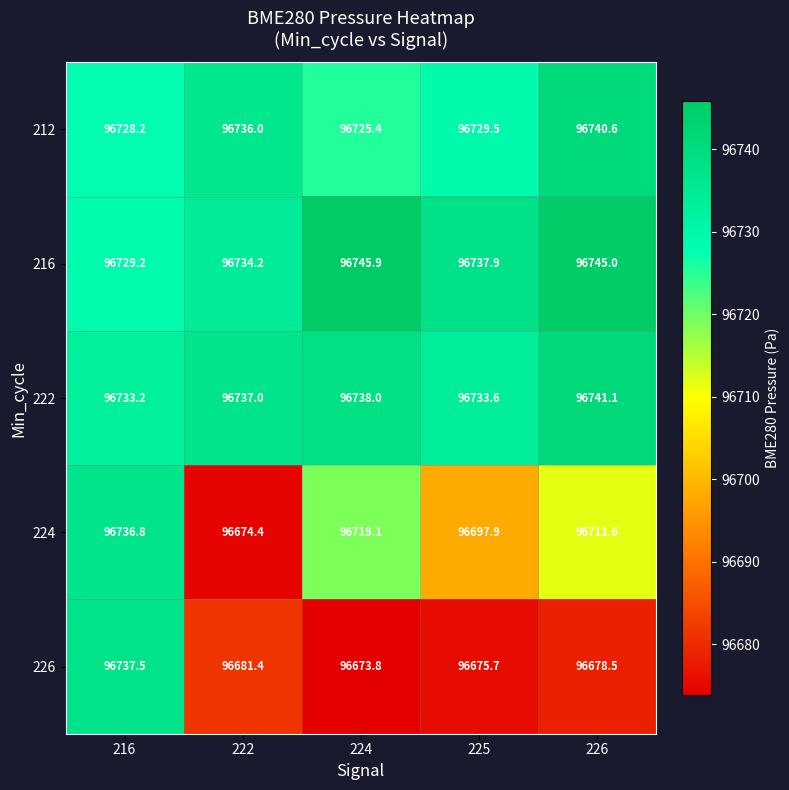

List the series in order of their peak value, highest first.

216, 222, 212, 226, 224